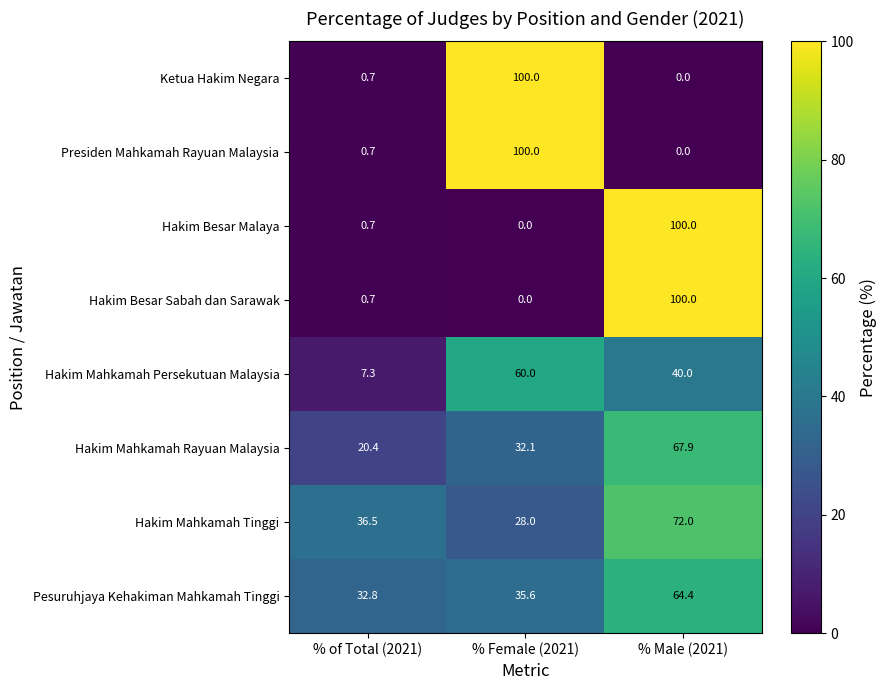

At which label is Hakim Mahkamah Tinggi closest to 50?

% of Total (2021)